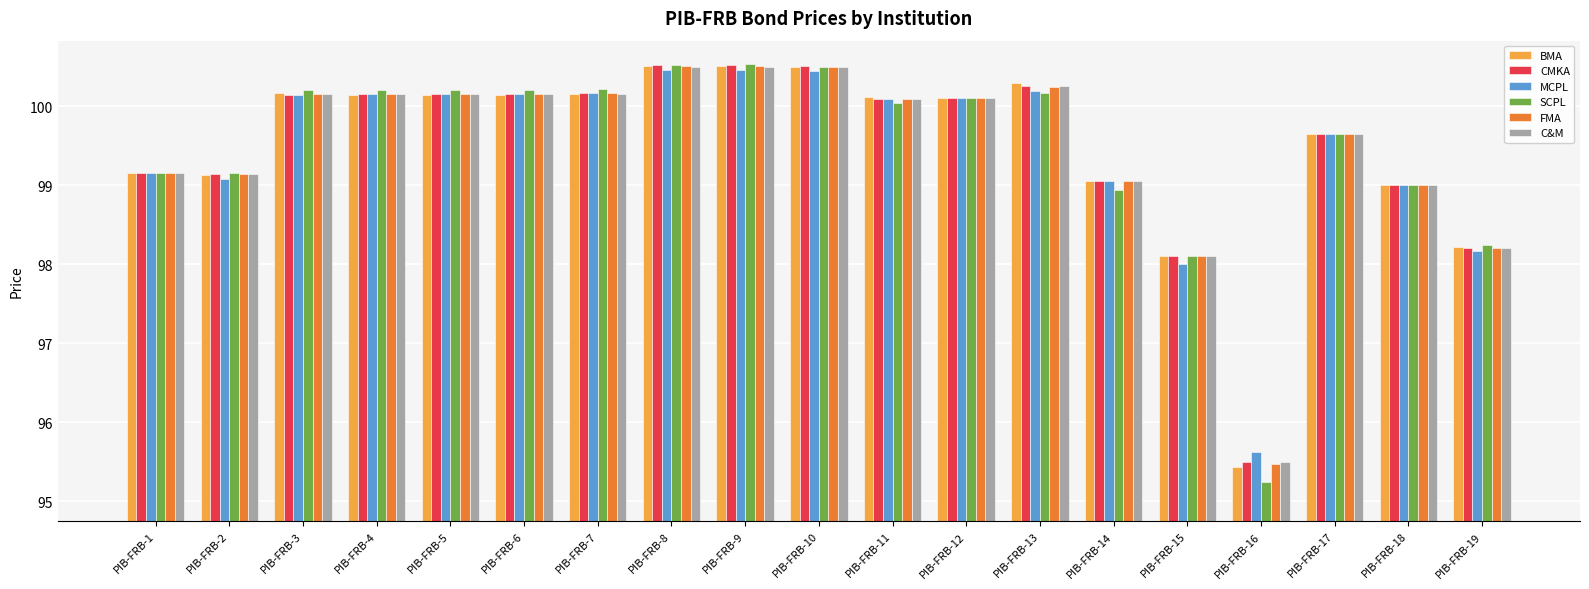

The value of C&M at PIB-FRB-8 is 26.1. True or false?

False